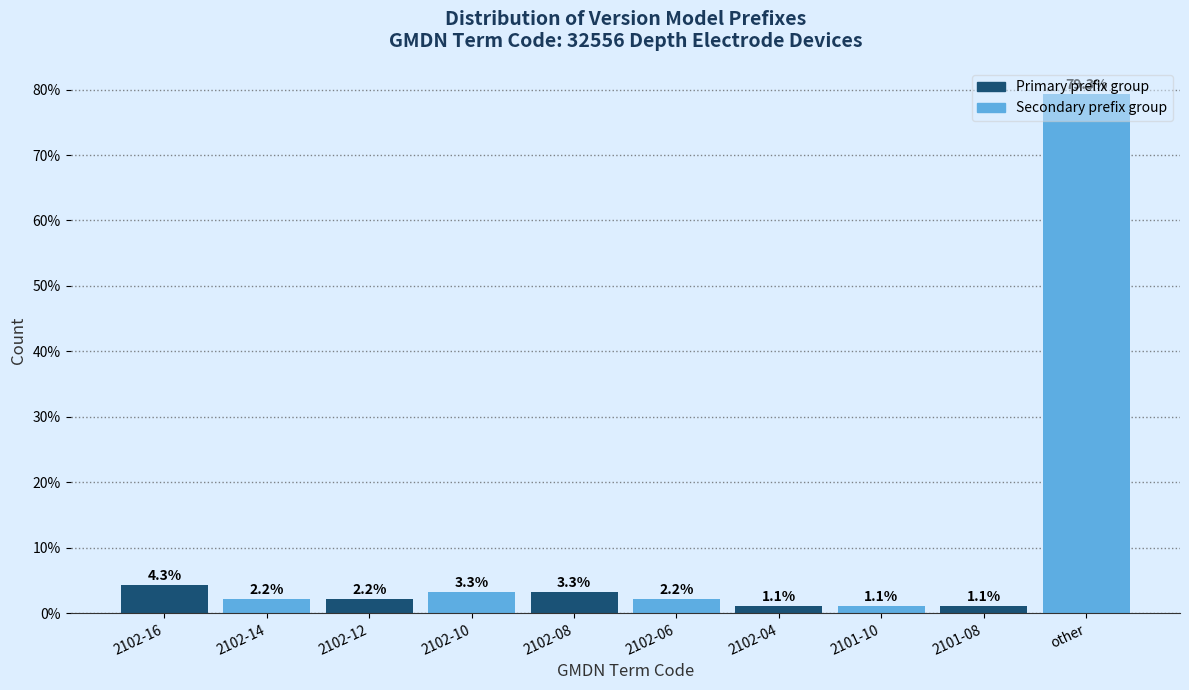

What is the label of the 9th bar from the right?

2102-14